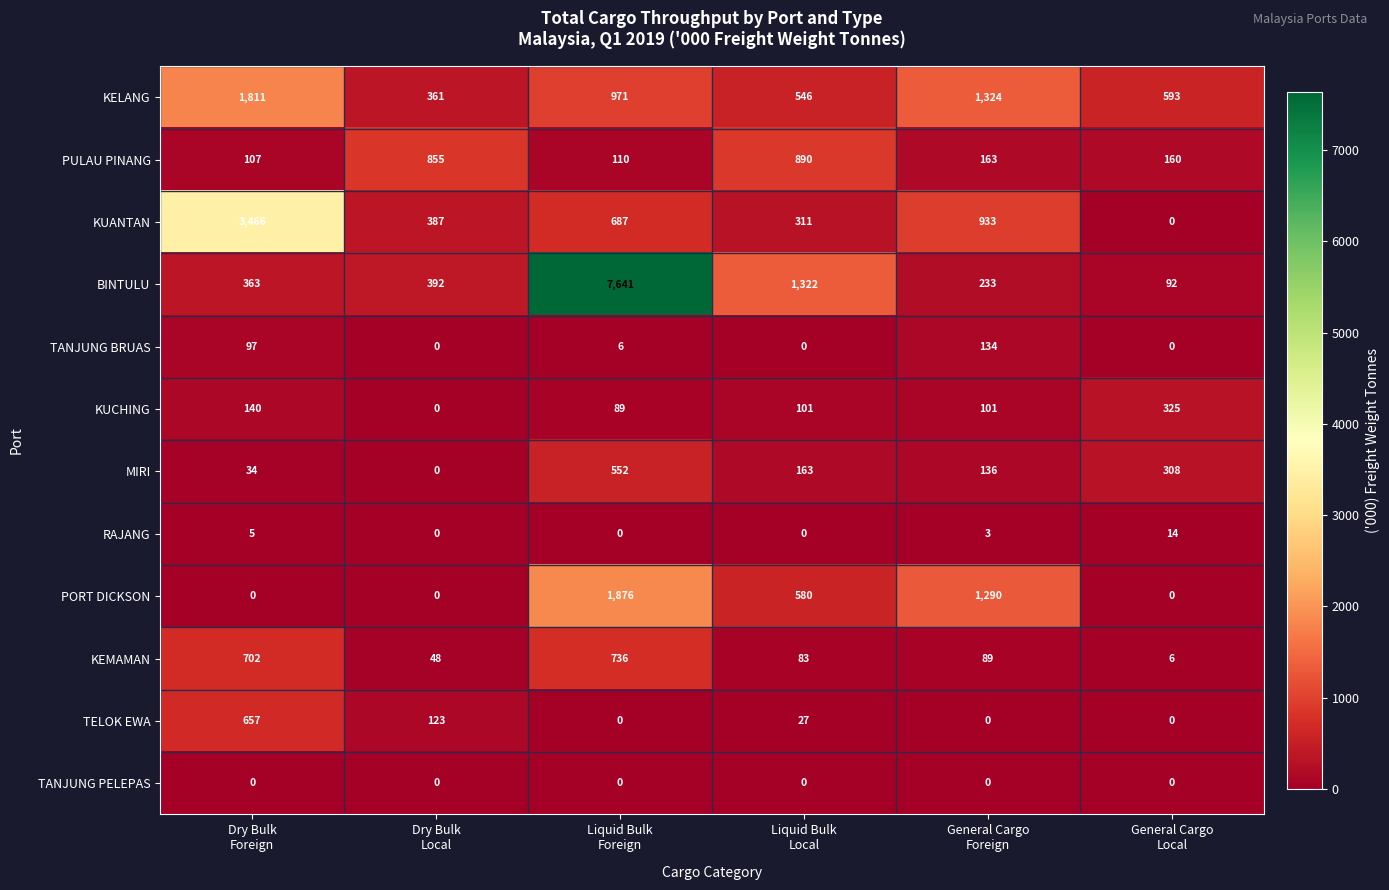

List the series in order of their peak value, lowest first.

TANJUNG PELEPAS, RAJANG, TANJUNG BRUAS, KUCHING, MIRI, TELOK EWA, KEMAMAN, PULAU PINANG, KELANG, PORT DICKSON, KUANTAN, BINTULU